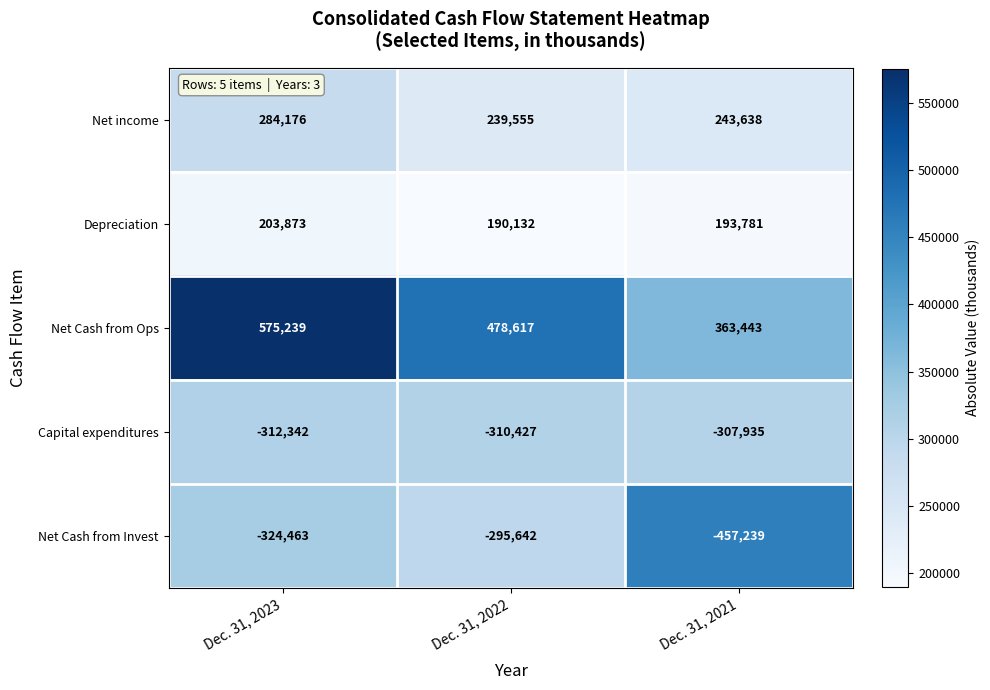

Rank the series by their maximum value, from lowest to highest.

Capital expenditures, Net Cash from Invest, Depreciation, Net income, Net Cash from Ops